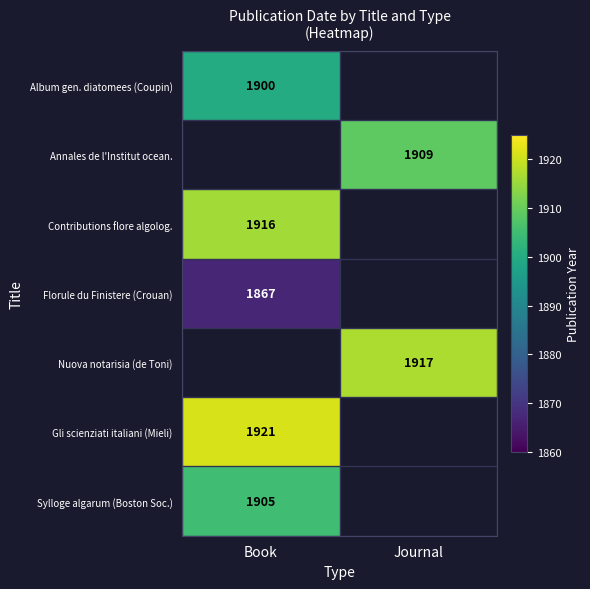

True or false: Florule du Finistere (Crouan) has a value of 900 at Book.

False